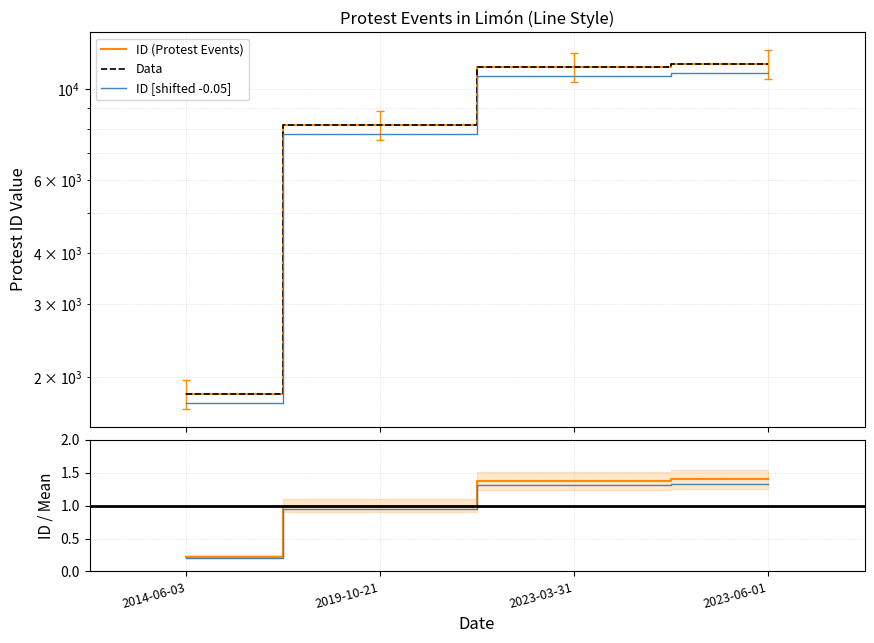

At which category is the sum across all series the highest?

2023-06-01